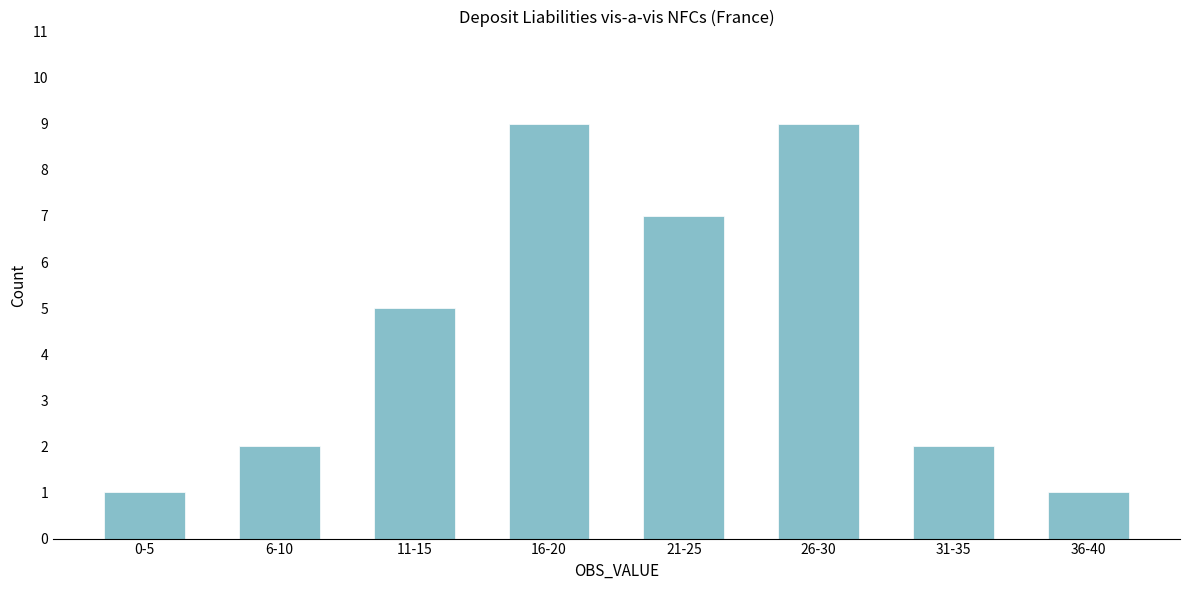

Reading right to left, what are all the values shown in this chart?

1	2	9	7	9	5	2	1